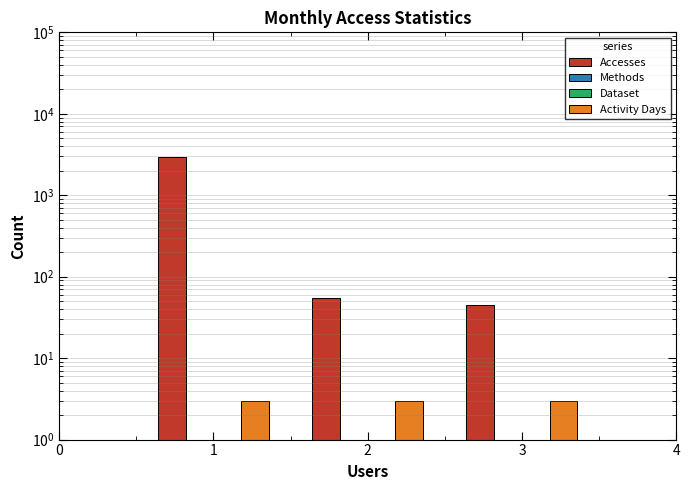

What is the minimum value for Methods?

1